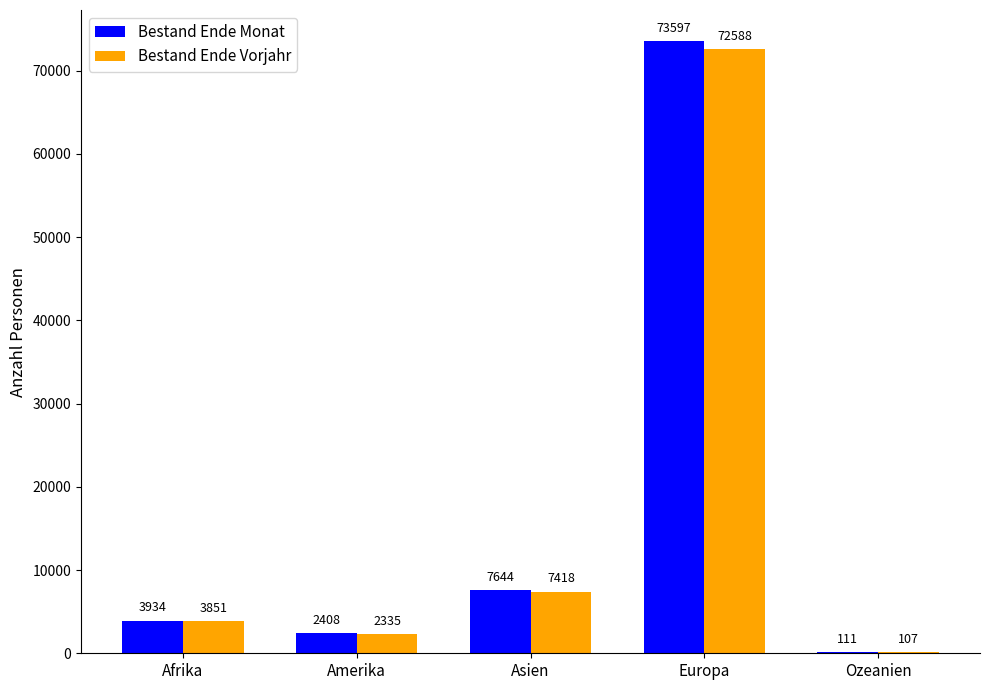

What is the average value of the Bestand Ende Vorjahr series?

17260